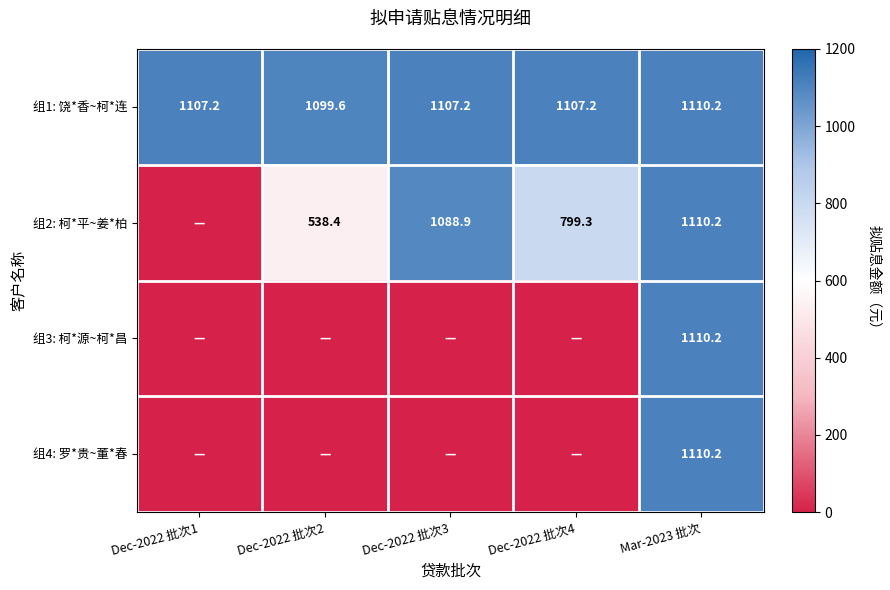

Which has a higher value, Dec-2022 批次4 or Dec-2022 批次2?

Dec-2022 批次4